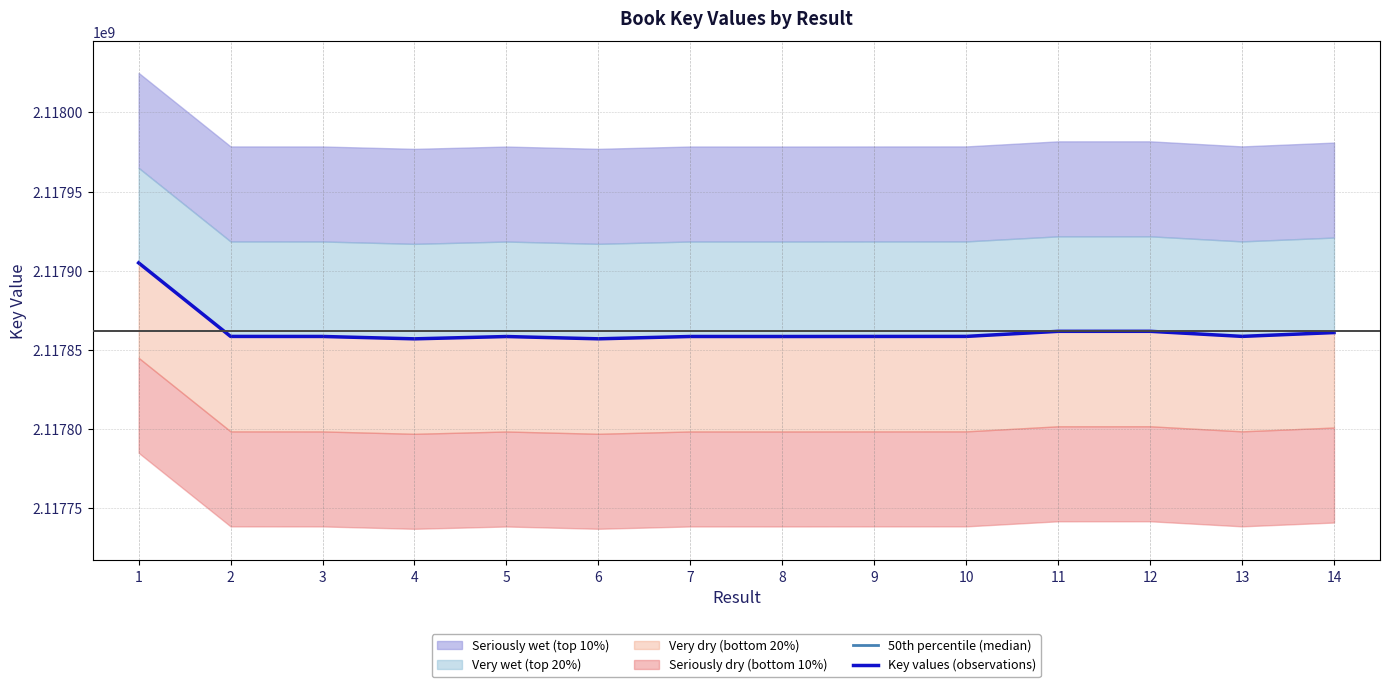

How many lines are shown in the chart?

2